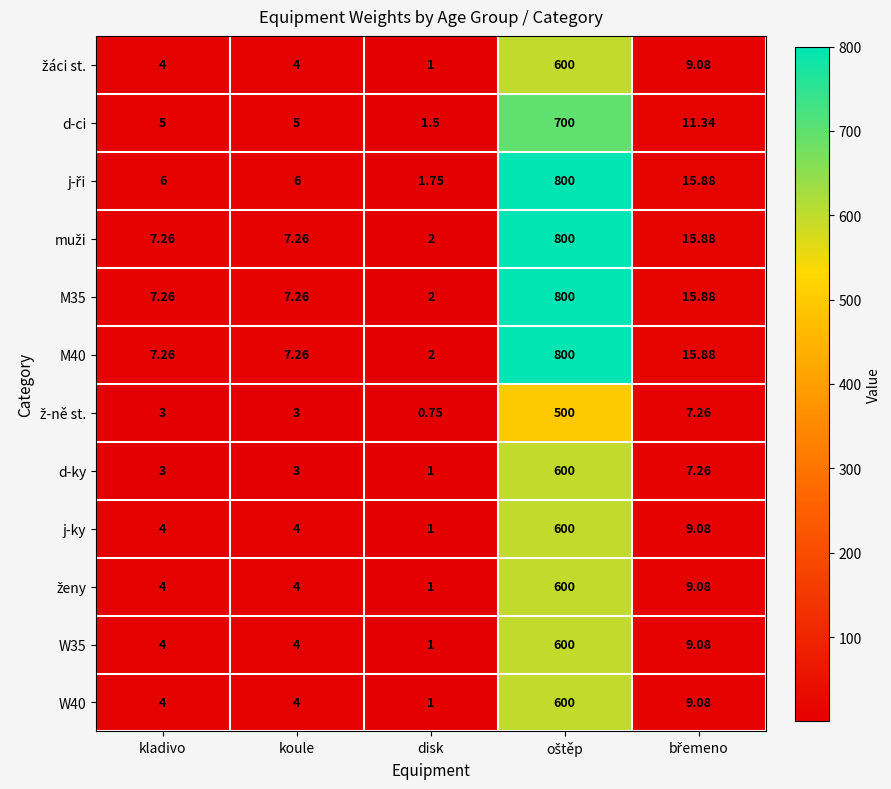

Where does the M40 series first go above 7?

kladivo